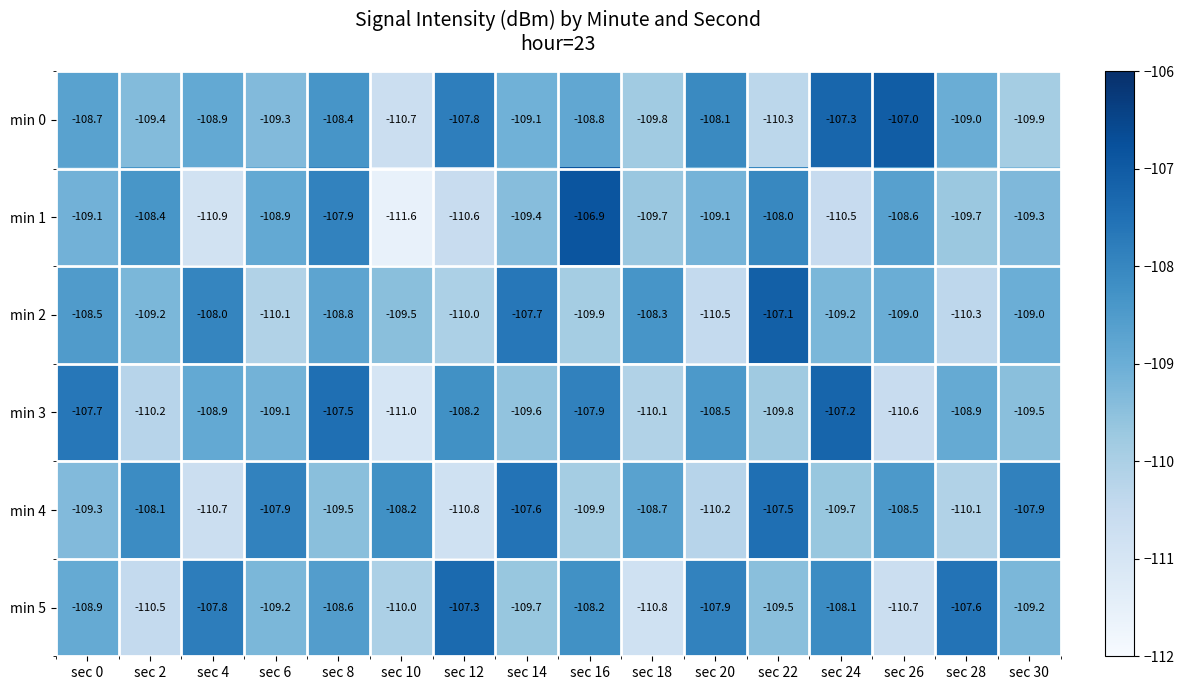

How many data points does each series have?

16